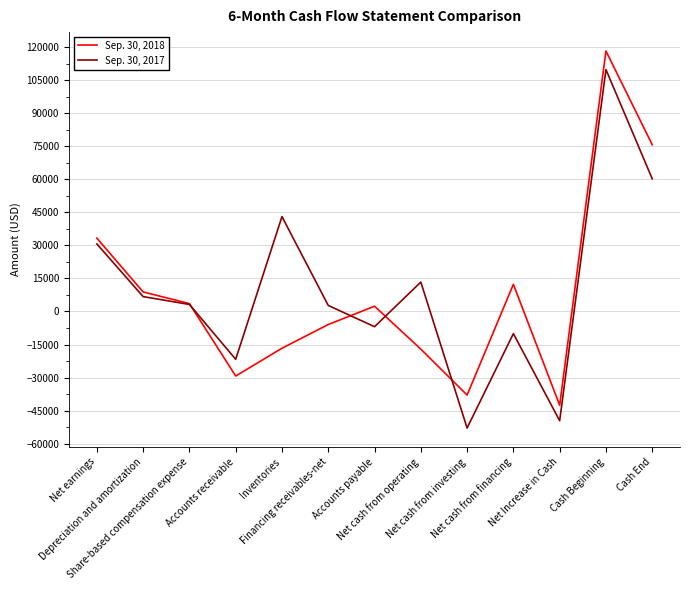

How many times do Sep. 30, 2017 and Sep. 30, 2018 cross each other?

4